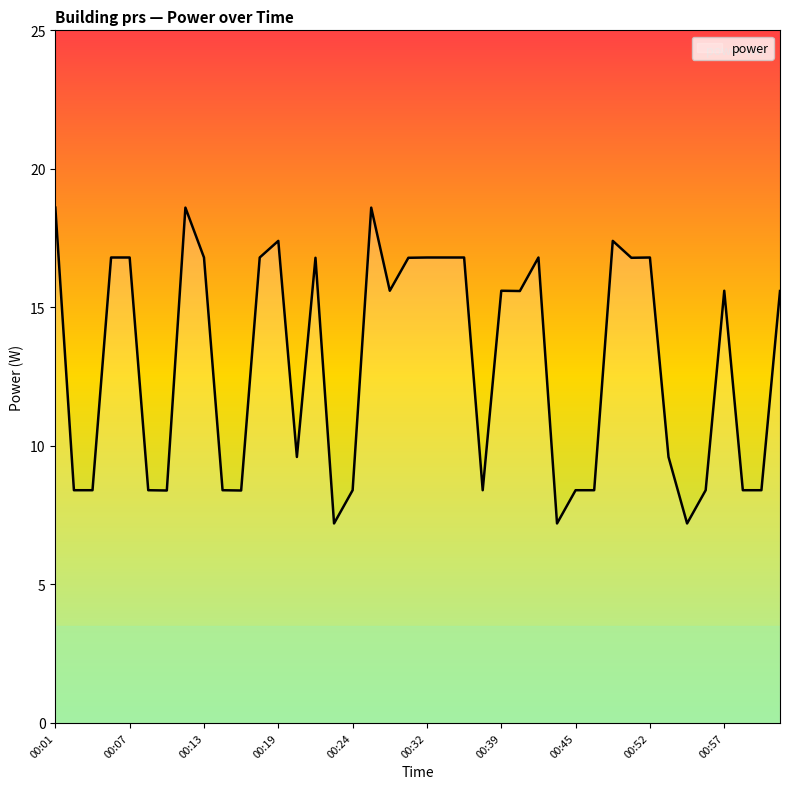

What is the greatest value displayed?

18.6